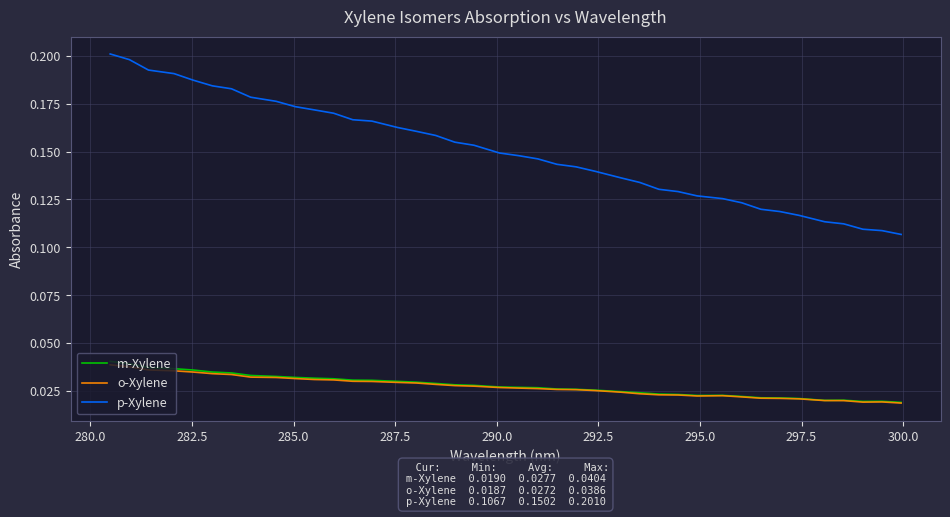

What is the sum of all o-Xylene values?

1.1